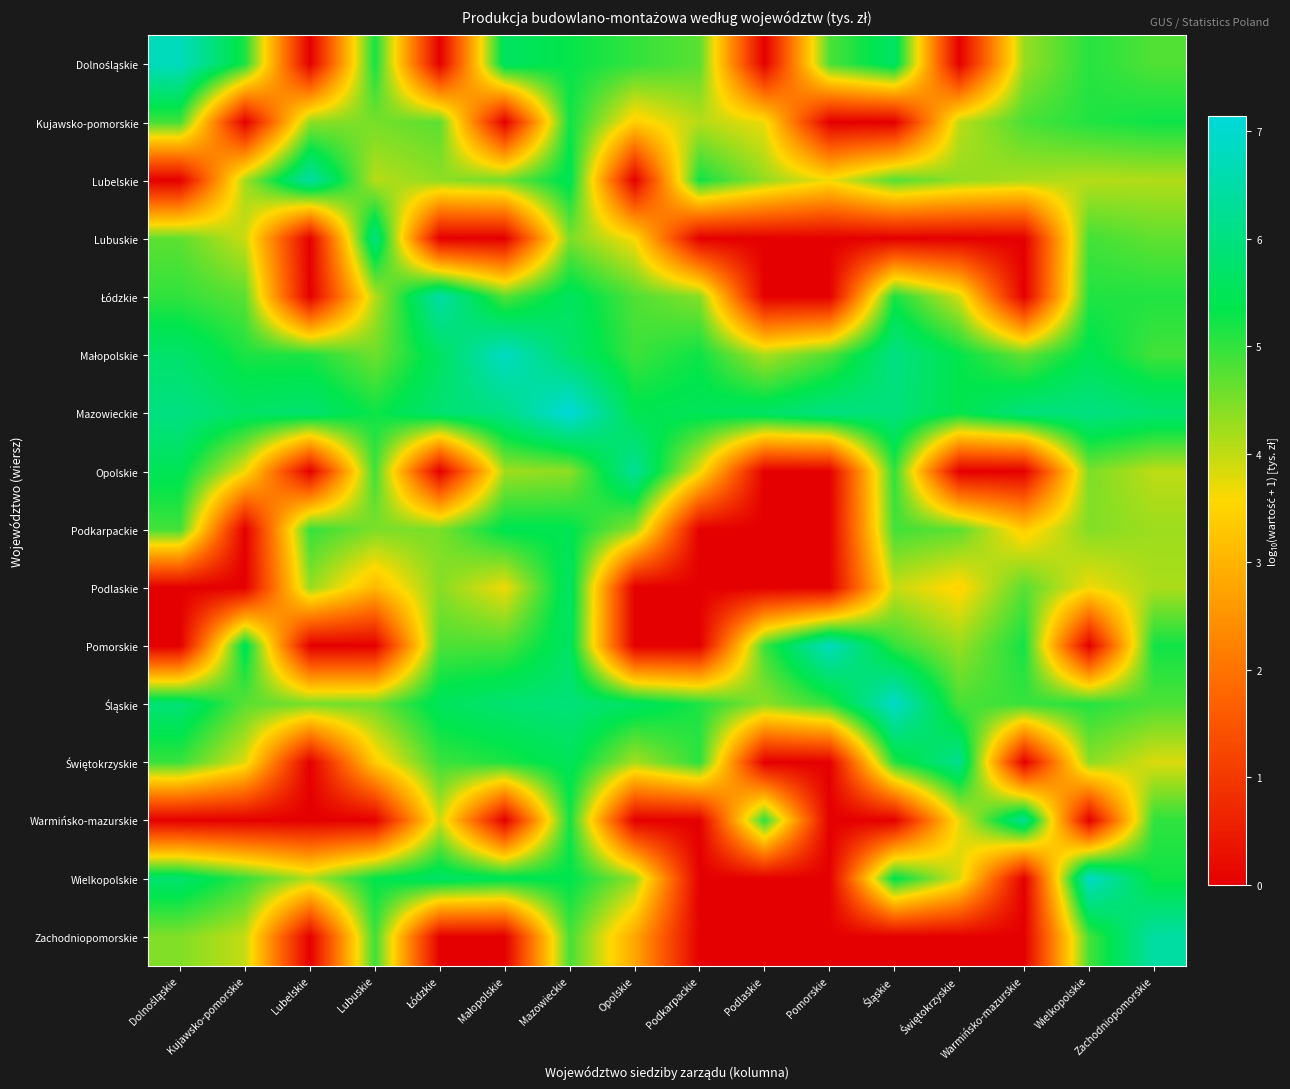

At which category is the sum across all series the highest?

Mazowieckie